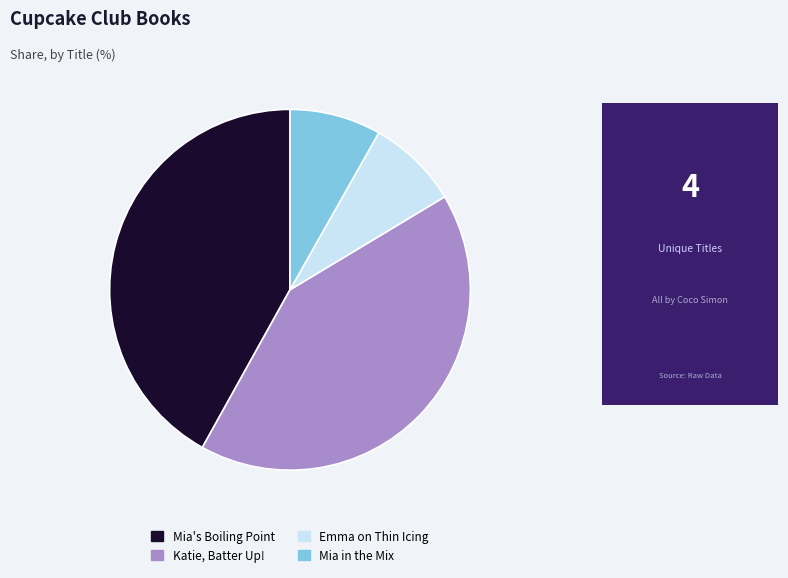

Does Emma on Thin Icing account for over 50% of the chart?

No